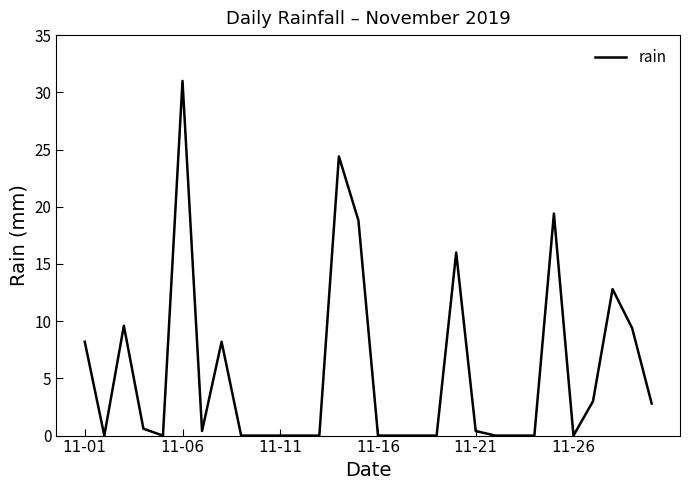

How many lines are shown in the chart?

1